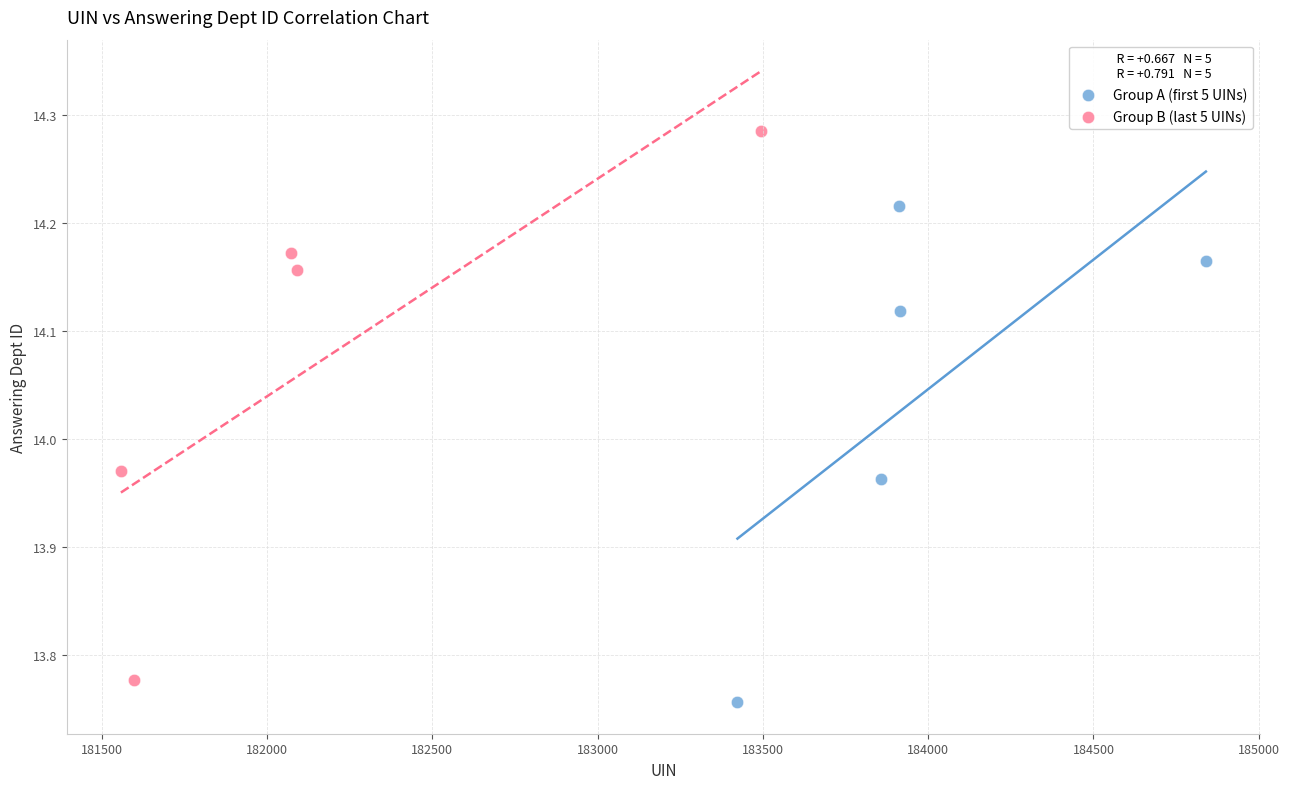

Which series reaches the maximum Y coordinate?

Group B (last 5 UINs)